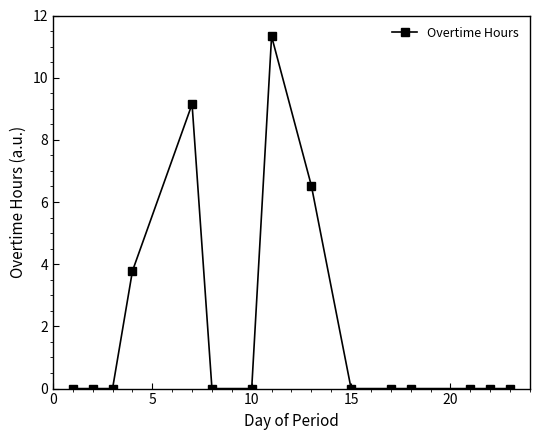

What is the greatest value displayed?

11.3